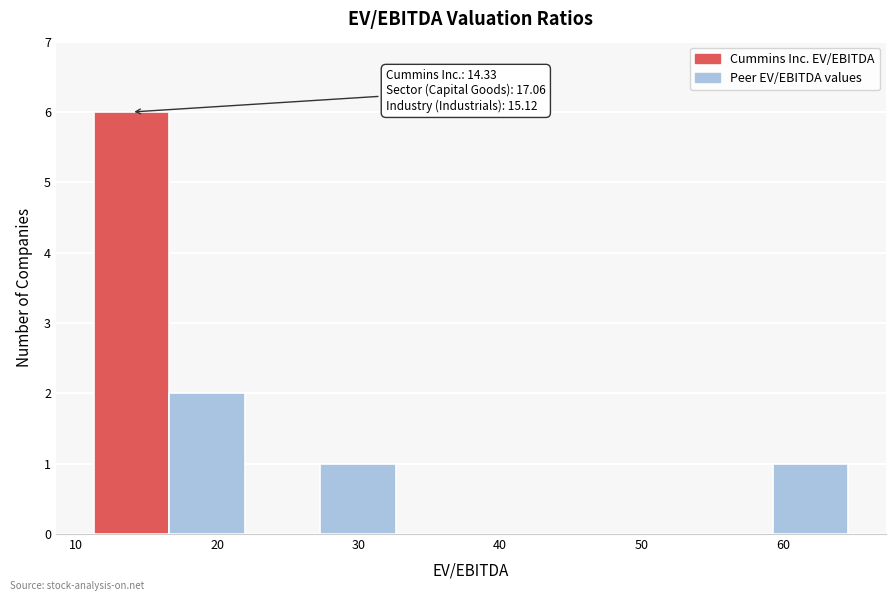

Over which range of the x-axis is the bar tallest?

11 to 17